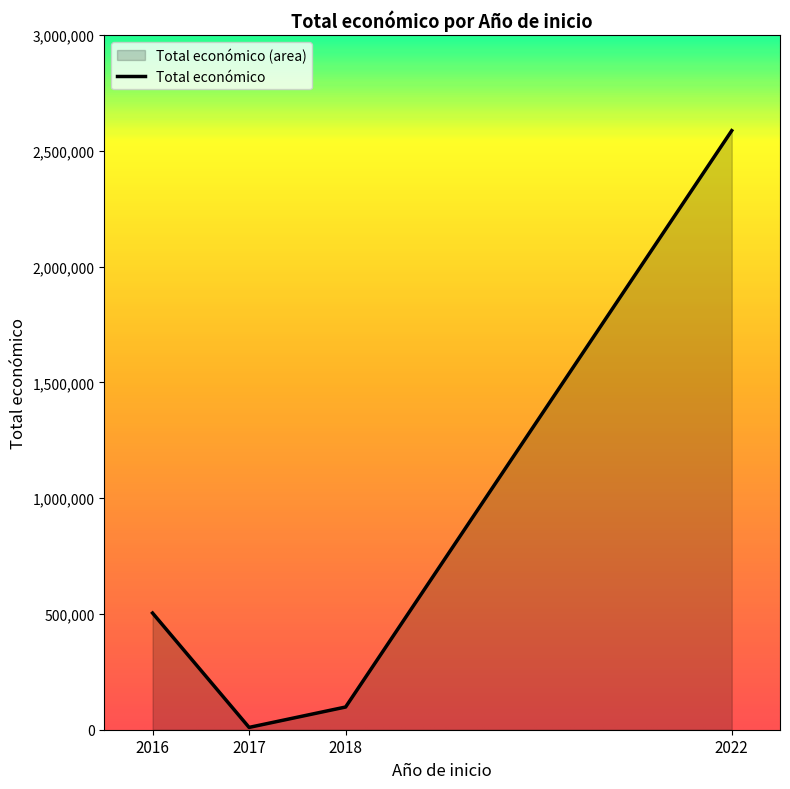

How many categories are shown in the chart?

4